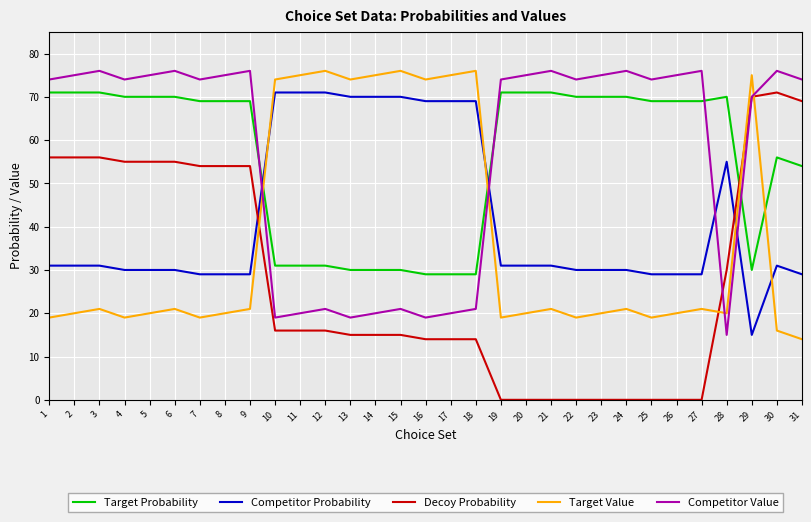

What is the difference between the highest and lowest values at 6?

55